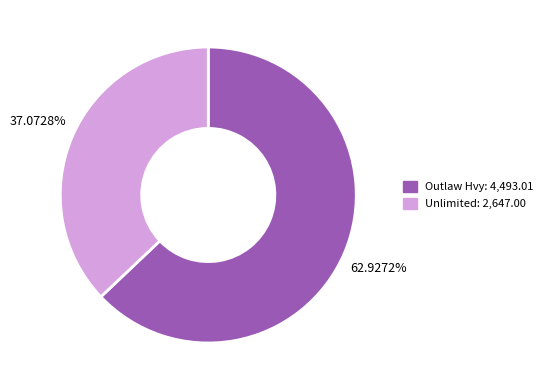

Rank the categories by value from highest to lowest.

Outlaw Hvy, Unlimited